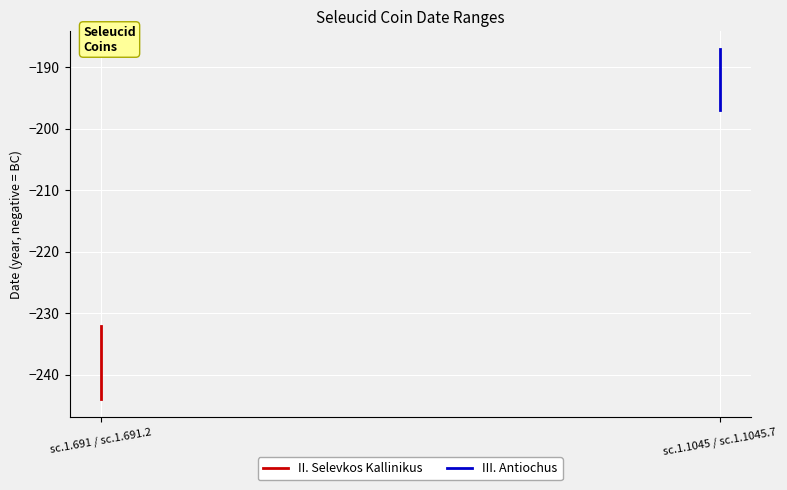

What is the greatest value displayed?

-187